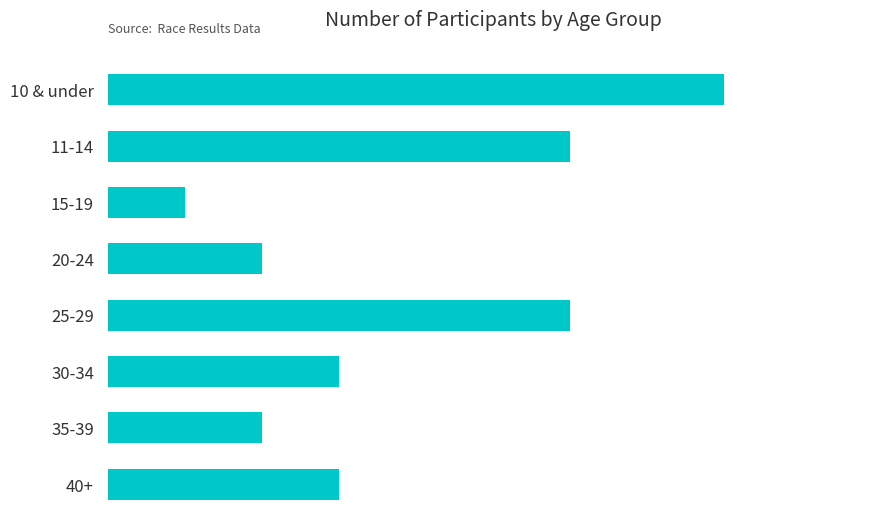

Does the chart contain any negative values?

No